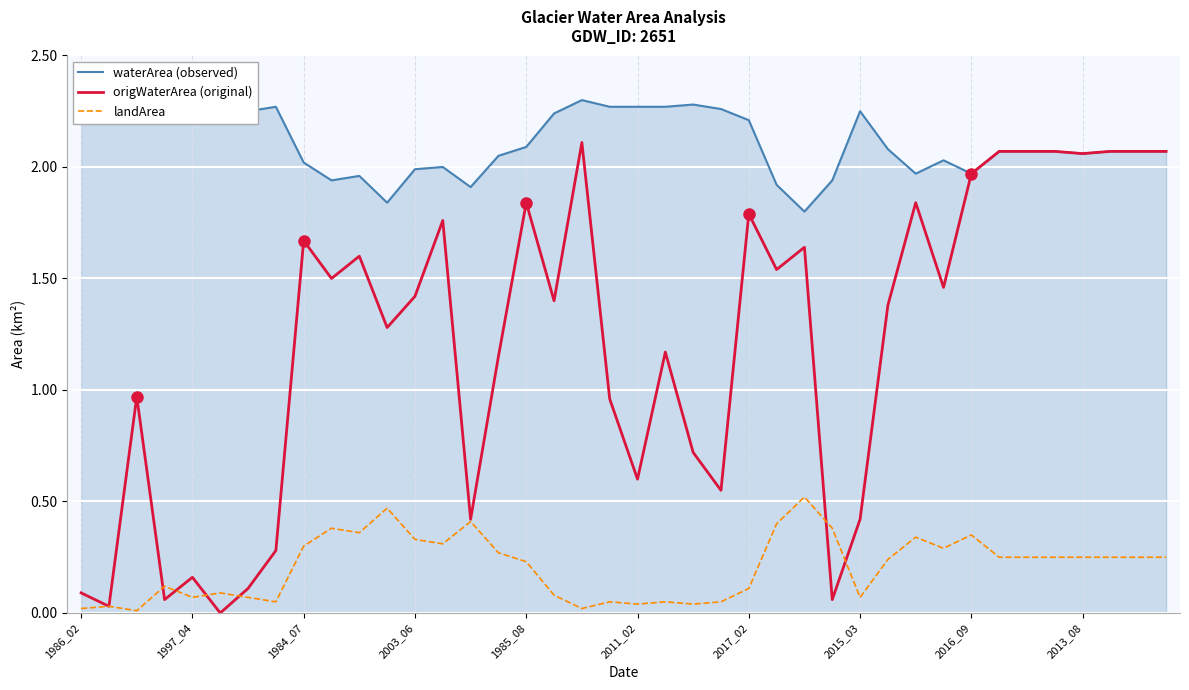

The value of origWaterArea (original) at 1985_08 is 2.5. True or false?

False